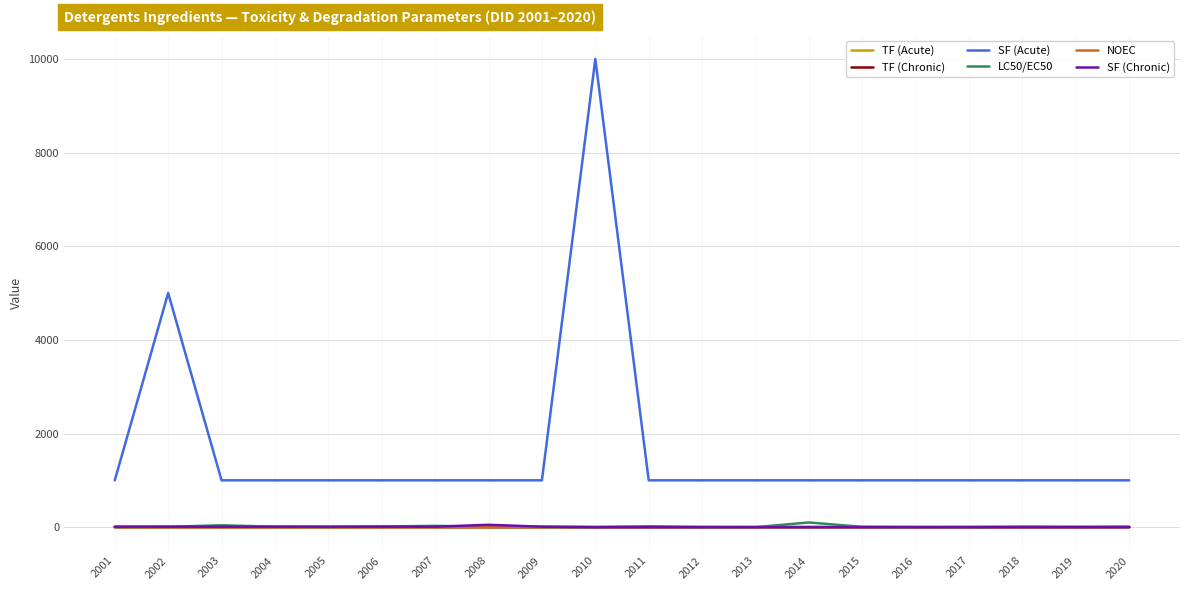

Which series has the largest range (max minus min)?

SF (Acute)